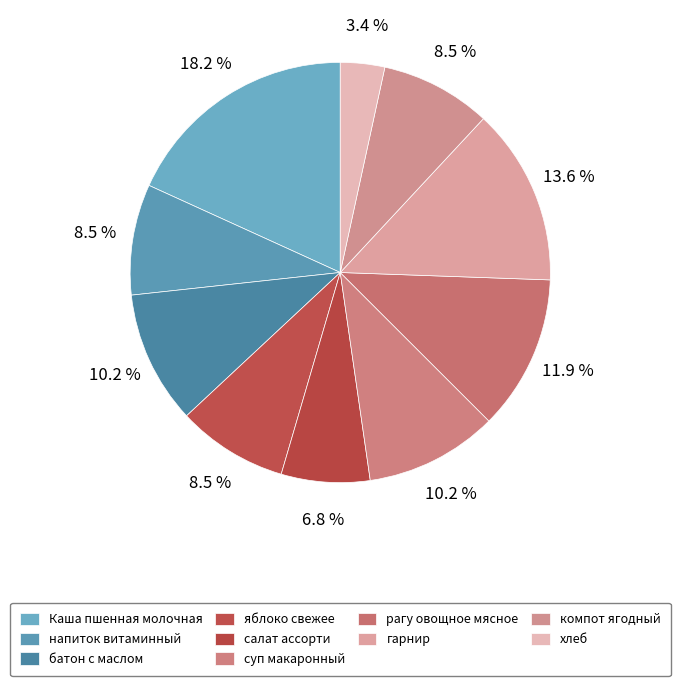

Is it true that рагу овощное мясное is 20% of the pie?

False